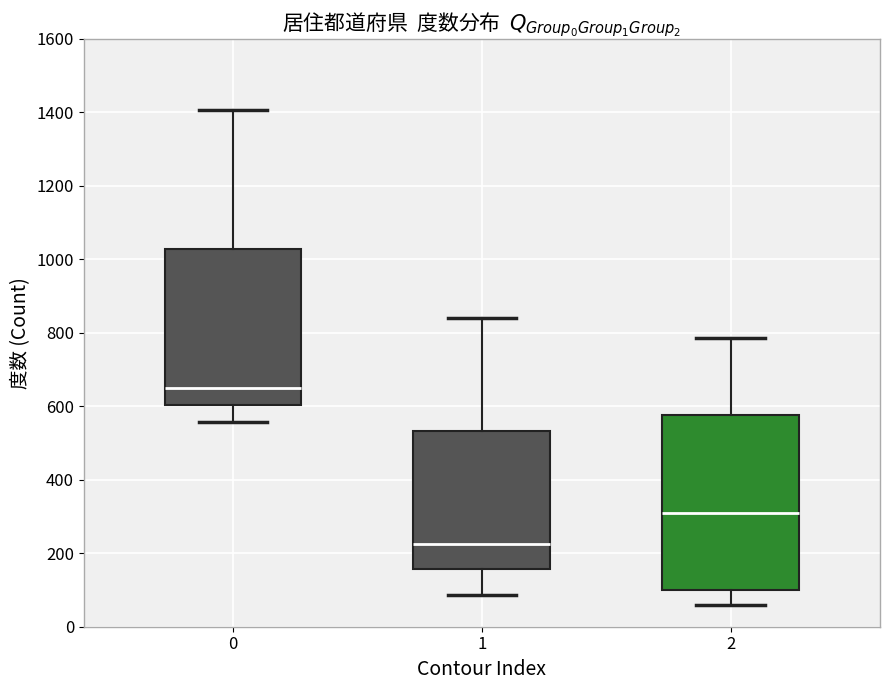

Reading left to right, read every box against the y-axis: the position of its median line, the range the box covers, and the ends of its whiskers. The values are not printed on the chart, so give them approximately, as read against the axis.

0: median 640, box 600 to 1020, whiskers 560 to 1400
1: median 220, box 160 to 540, whiskers 80 to 840
2: median 320, box 100 to 580, whiskers 60 to 780